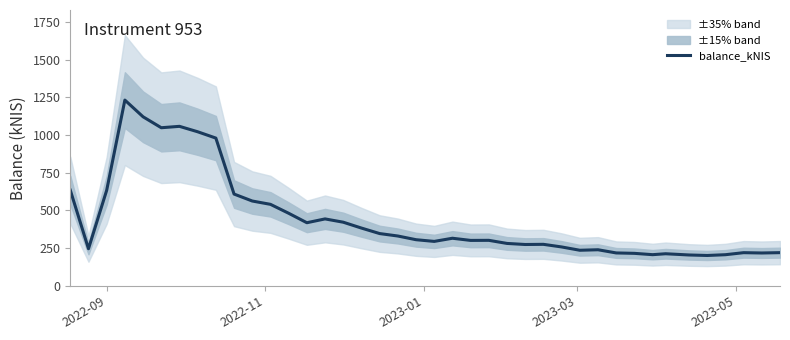

What is the minimum value for balance_kNIS?

201.3